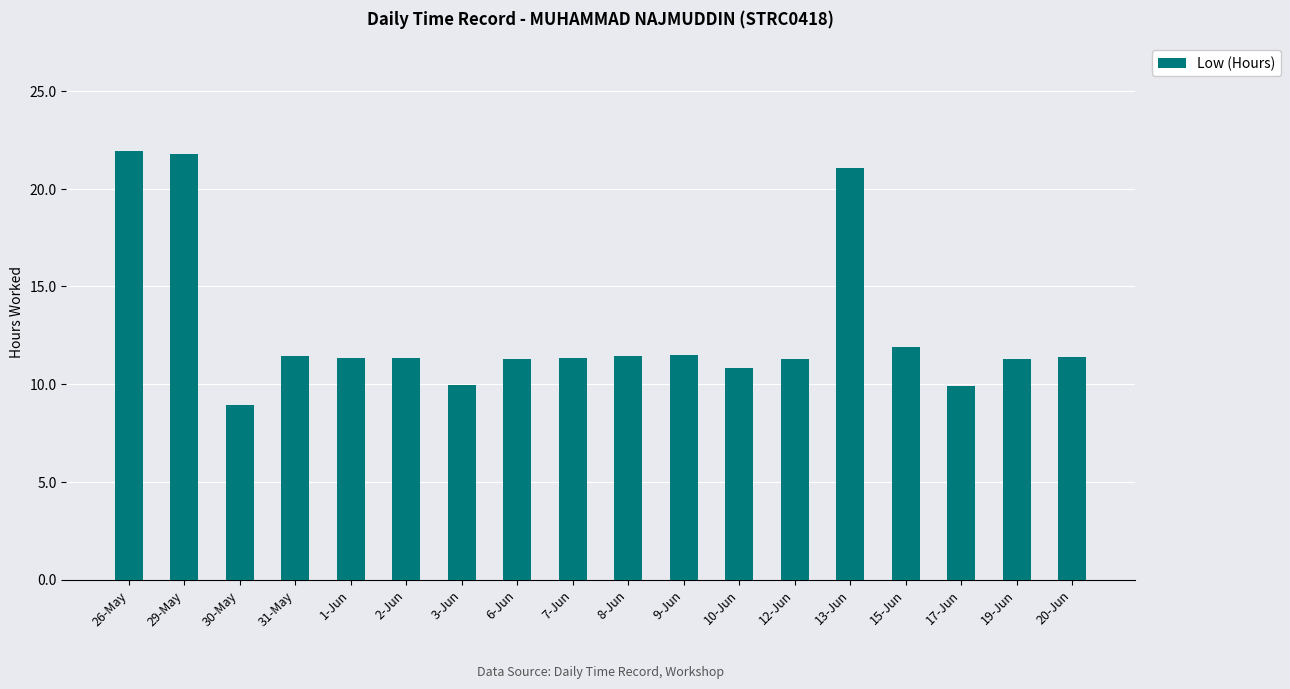

What position from the right is 17-Jun?

3